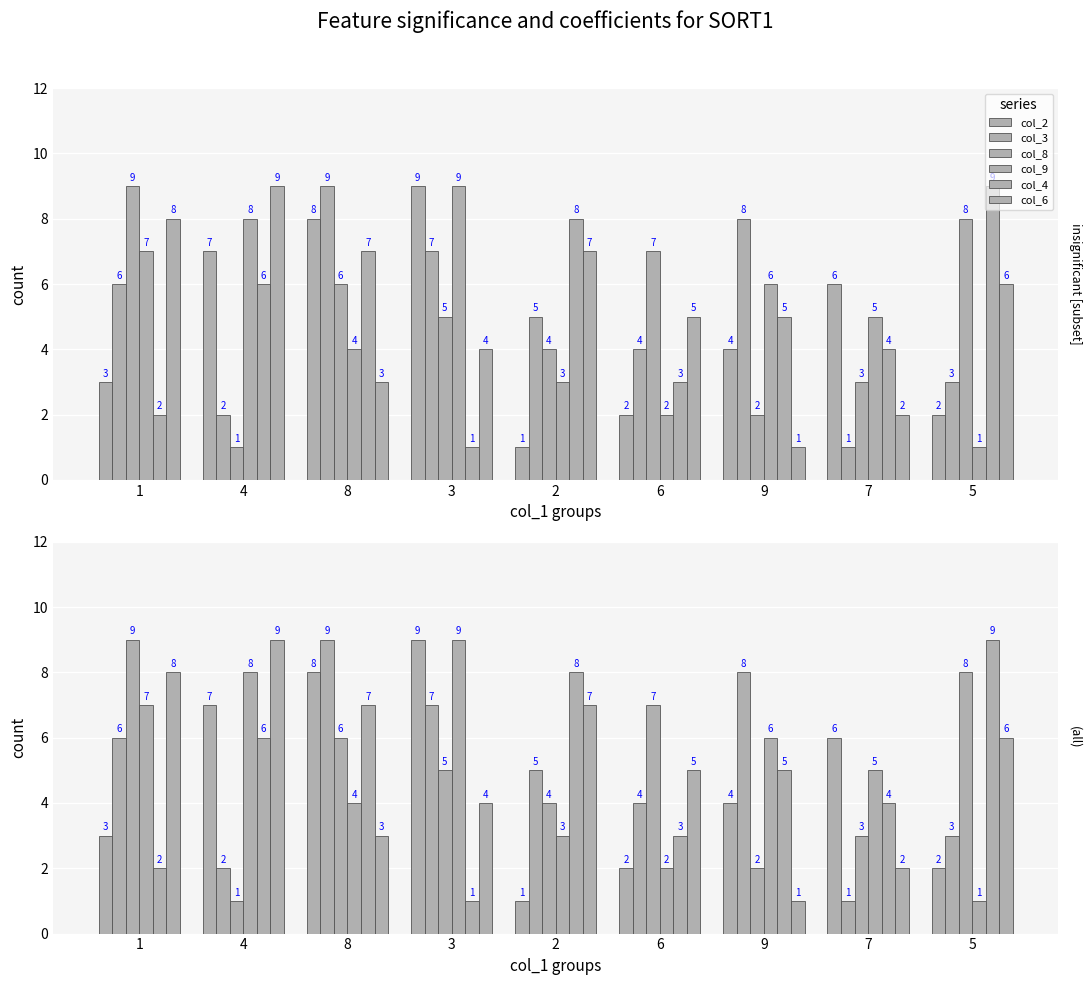

Does the chart contain any negative values?

No